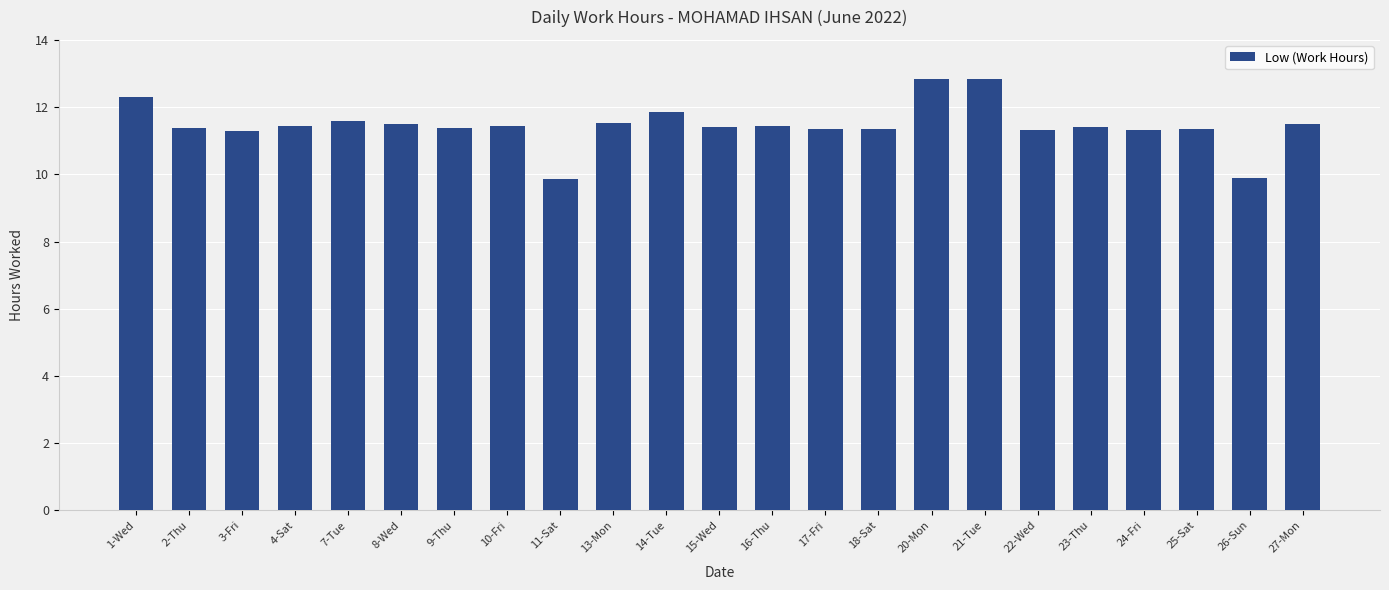

True or false: the data shows 11.4 at 9-Thu.

True